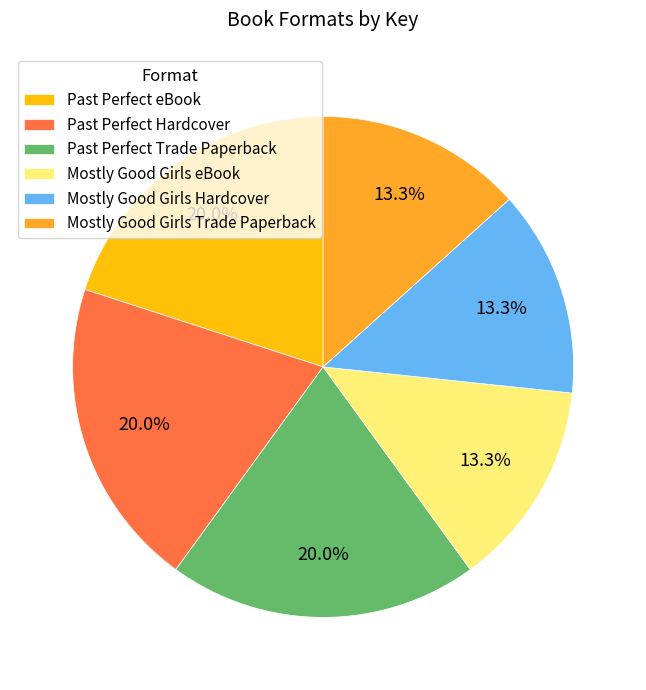

What is the ratio of the value at Mostly Good Girls eBook to the value at Past Perfect eBook?

0.7